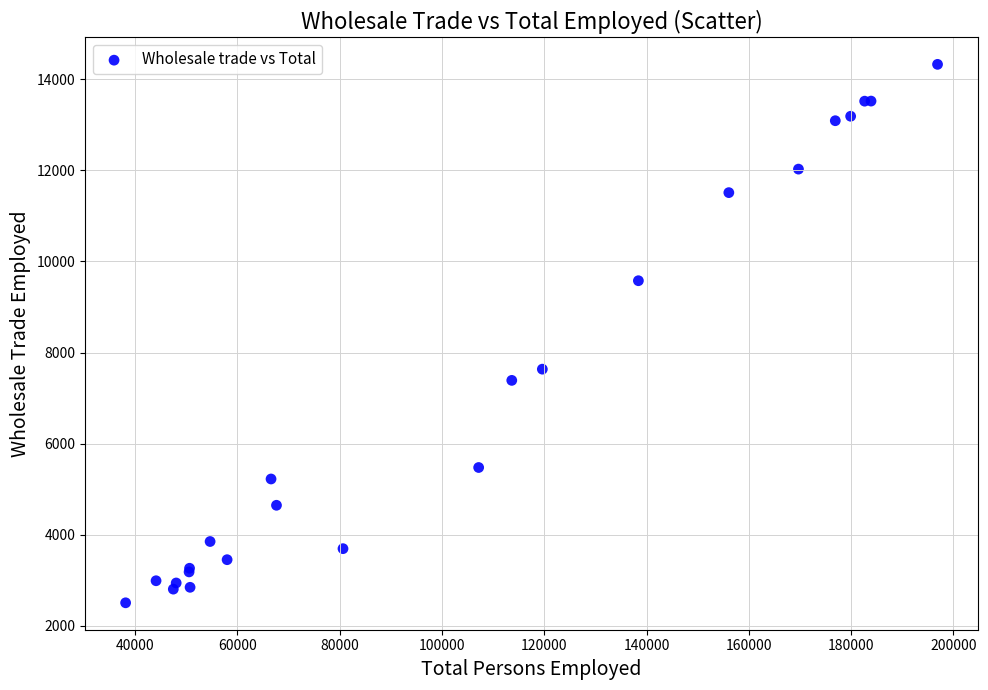

What Y value in the scatter plot is closest to 8416?

7635